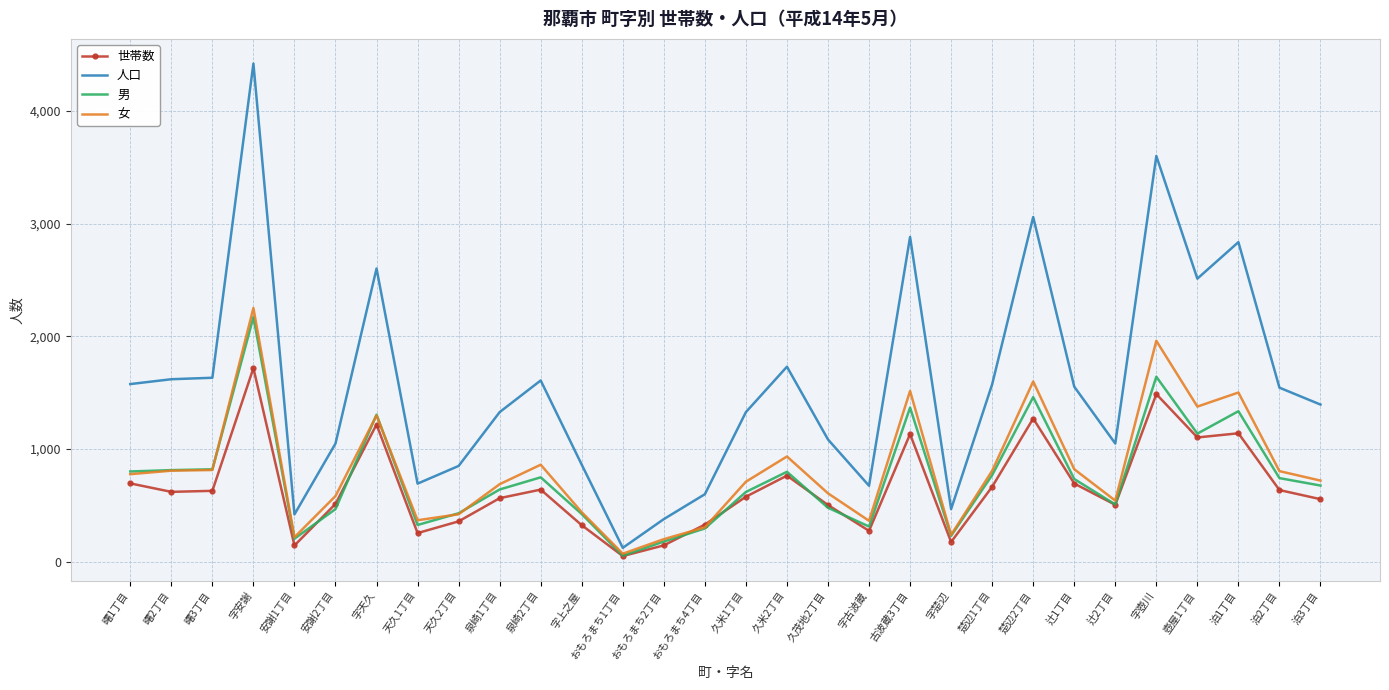

True or false: 男 and 人口 cross at least once.

False